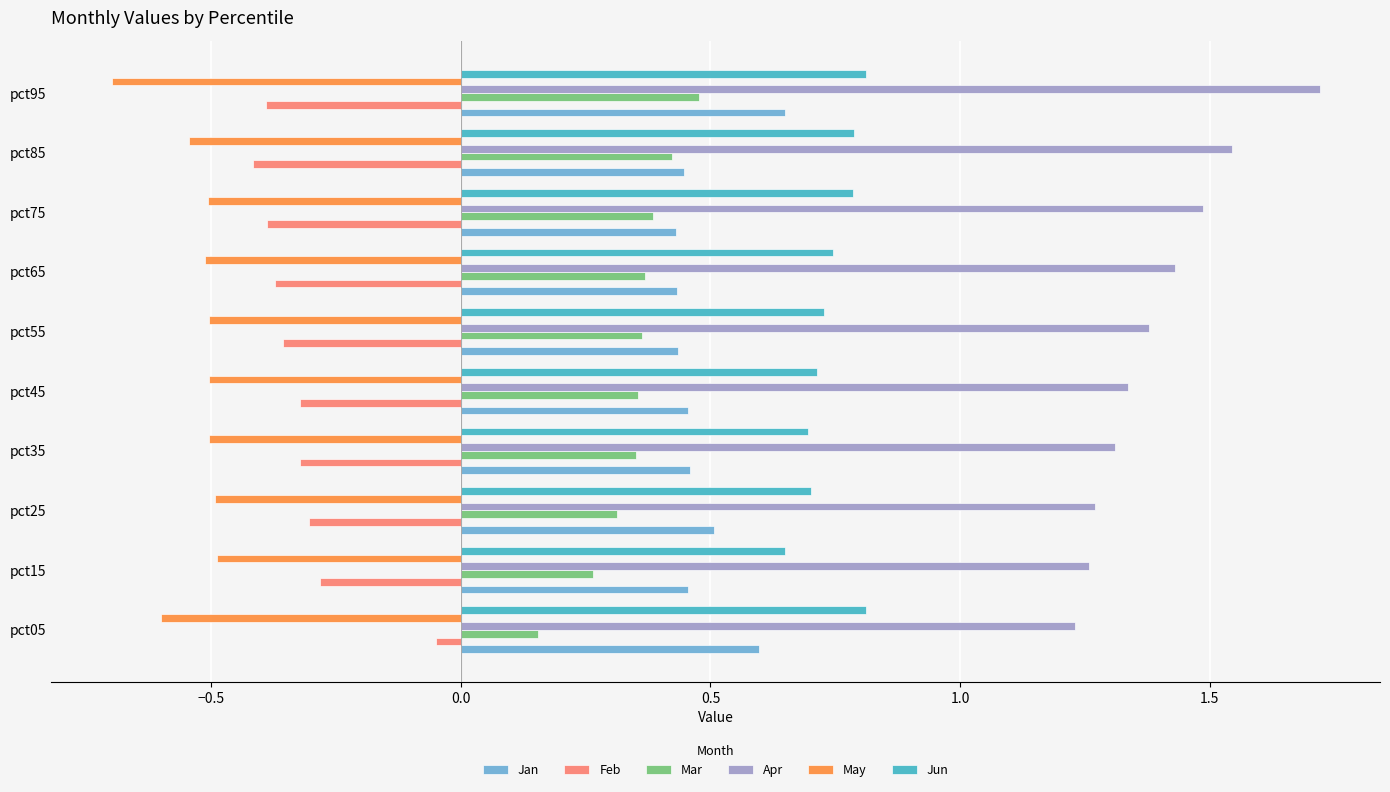

At how many categories does at least one series exceed 1?

10